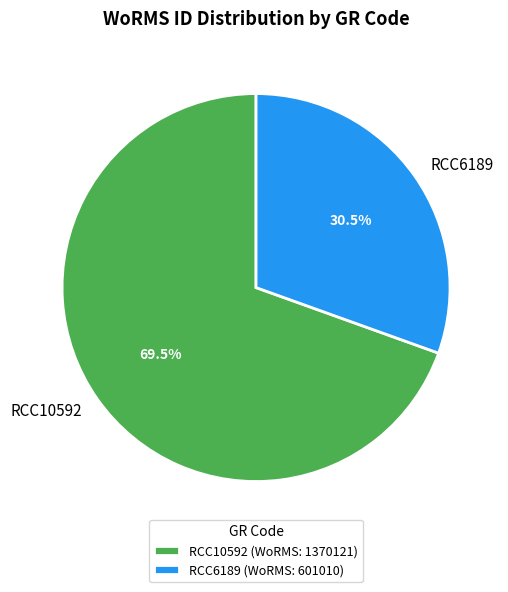

Rank the categories by value from lowest to highest.

RCC6189, RCC10592